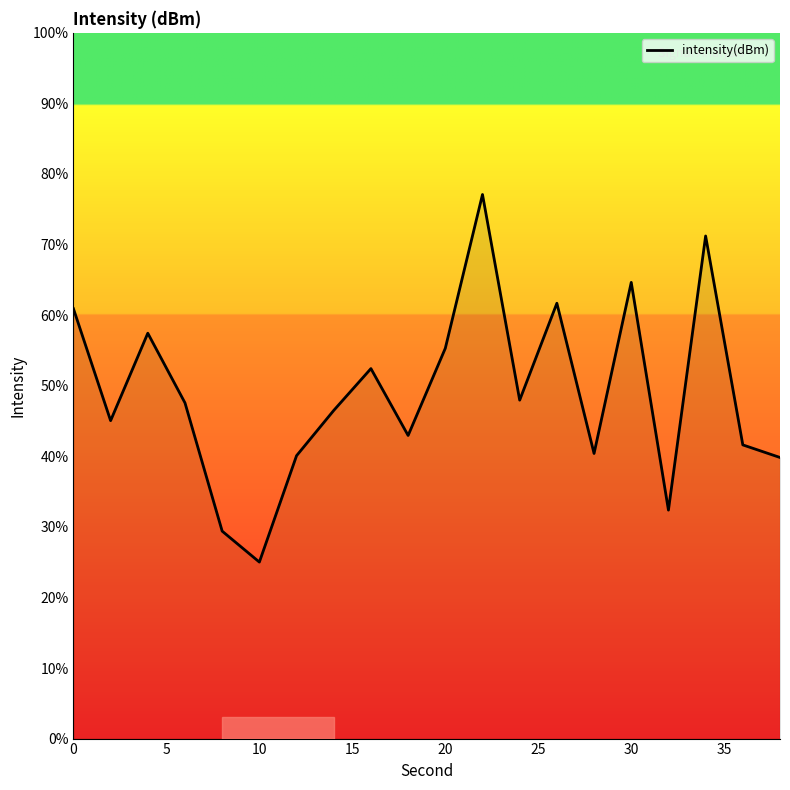

Does the chart have visible grid lines?

No